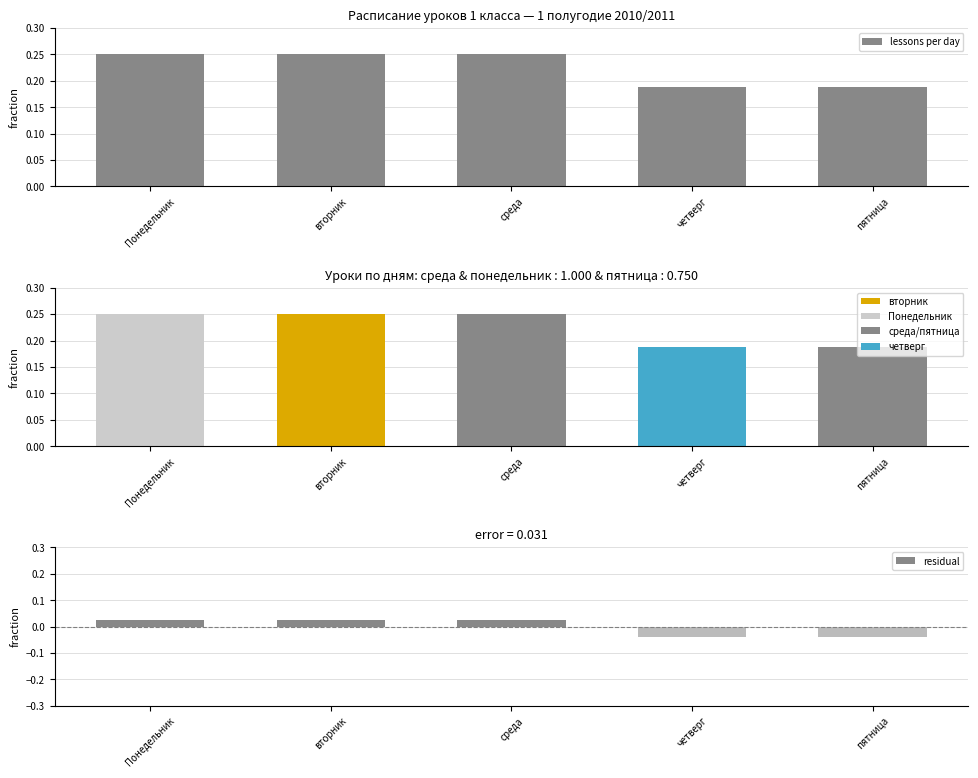

Which series has the widest spread of values?

lessons per day